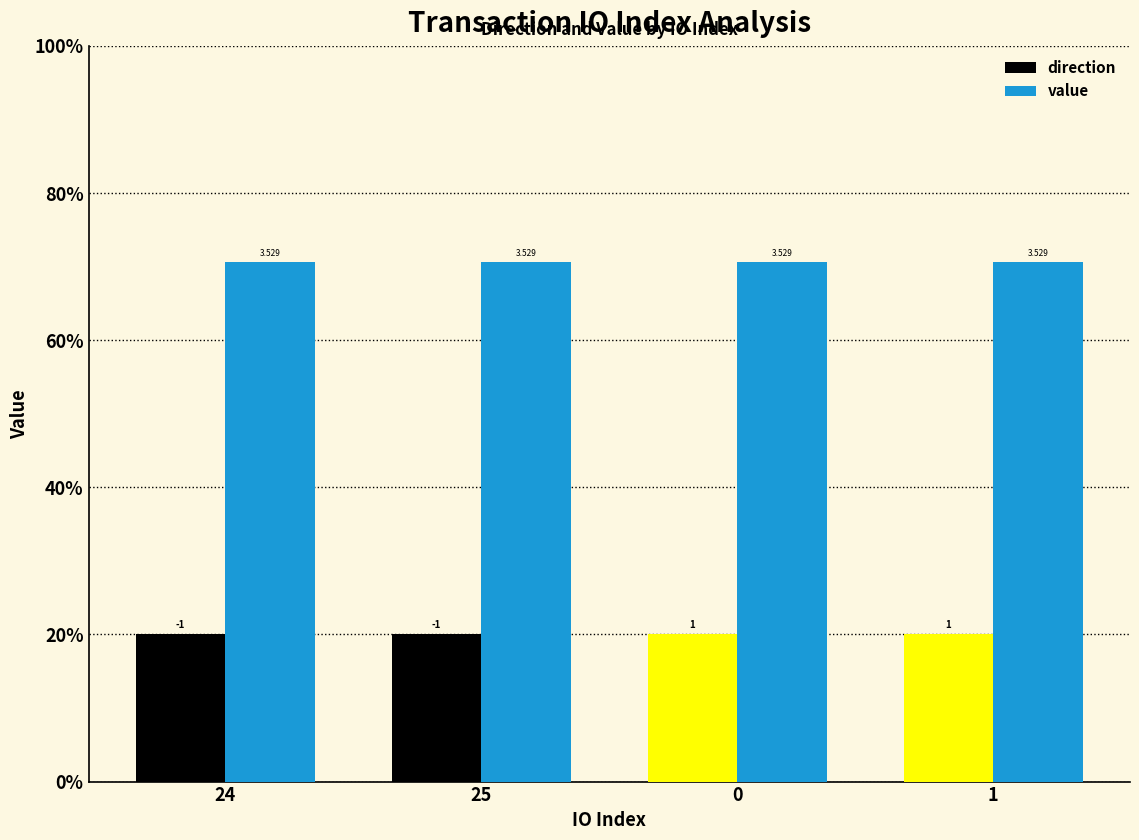

What are all the series names shown in the legend?

direction, value